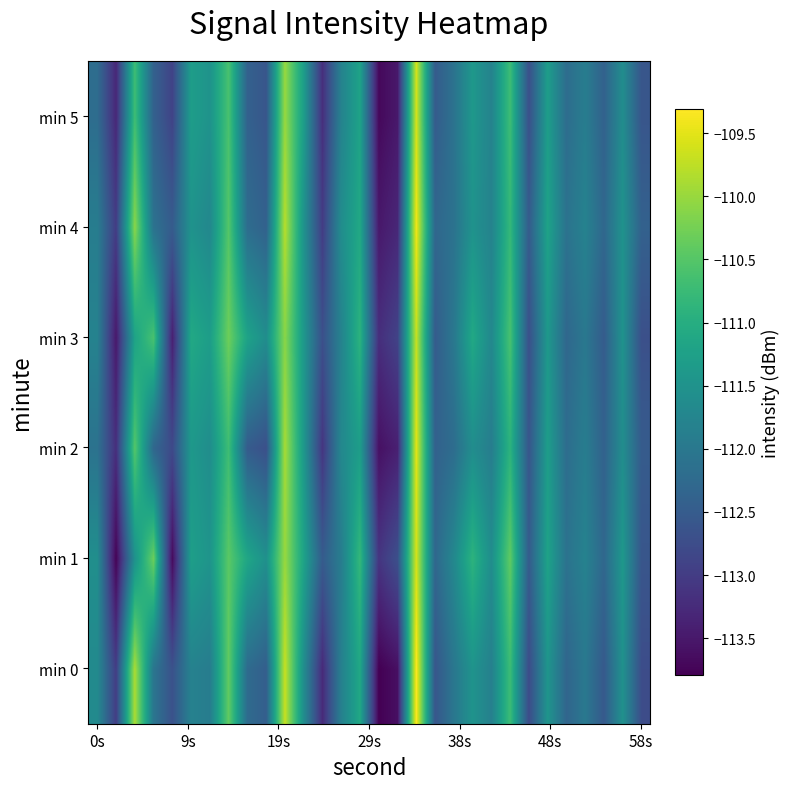

At how many categories does at least one series exceed -112?

20